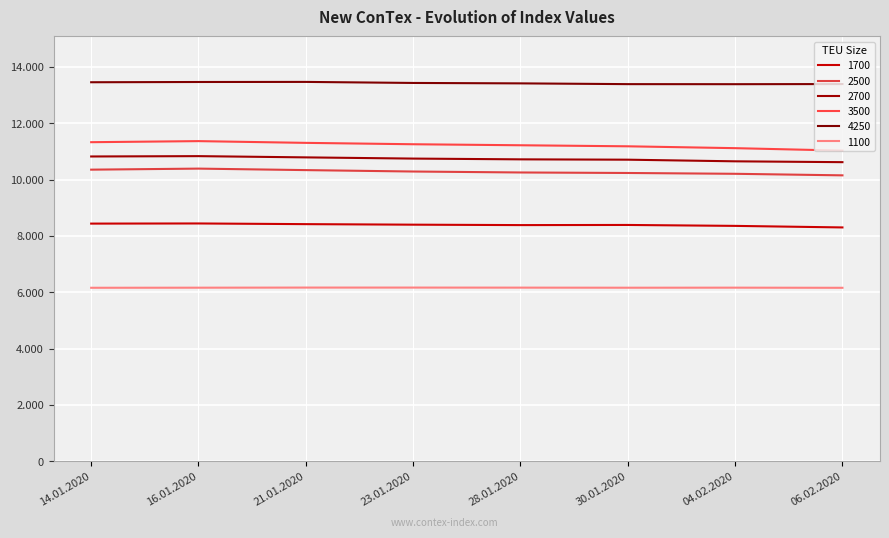

What is the sum of all 1700 values?

67118